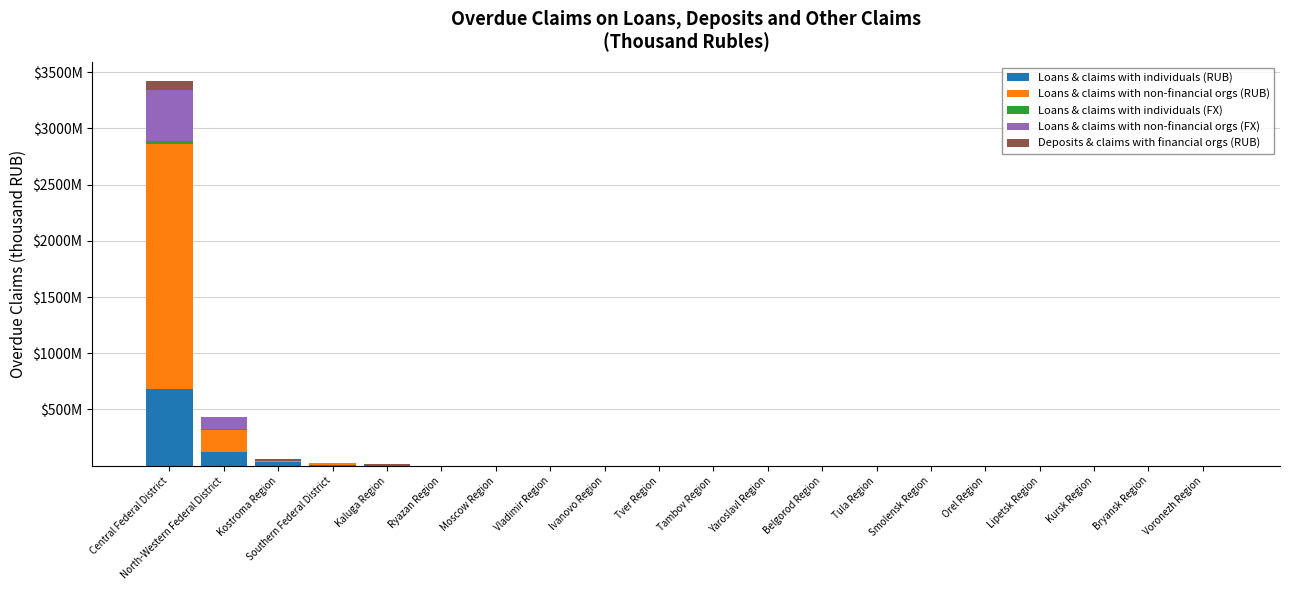

At Belgorod Region, list the series in order from largest to smallest.

Loans & claims with non-financial orgs (RUB), Loans & claims with individuals (RUB), Loans & claims with individuals (FX), Loans & claims with non-financial orgs (FX), Deposits & claims with financial orgs (RUB)